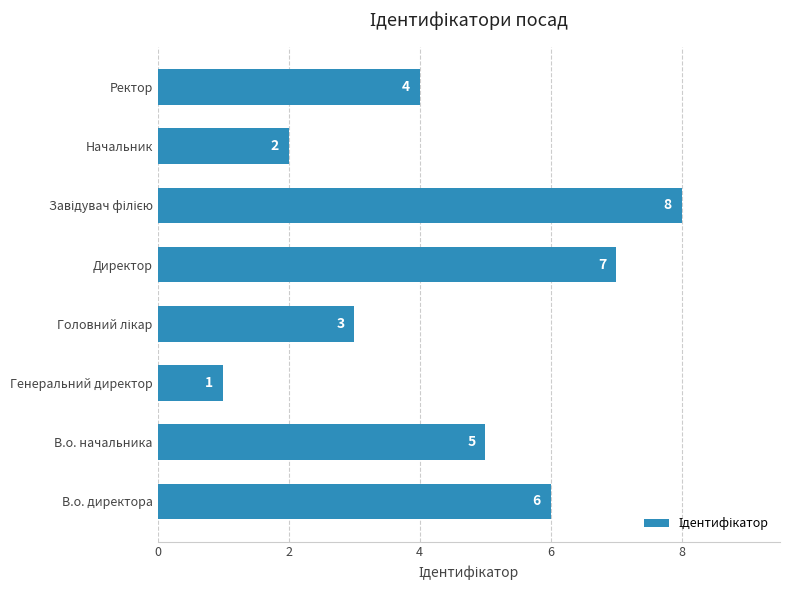

What is the minimum value shown in the chart?

1